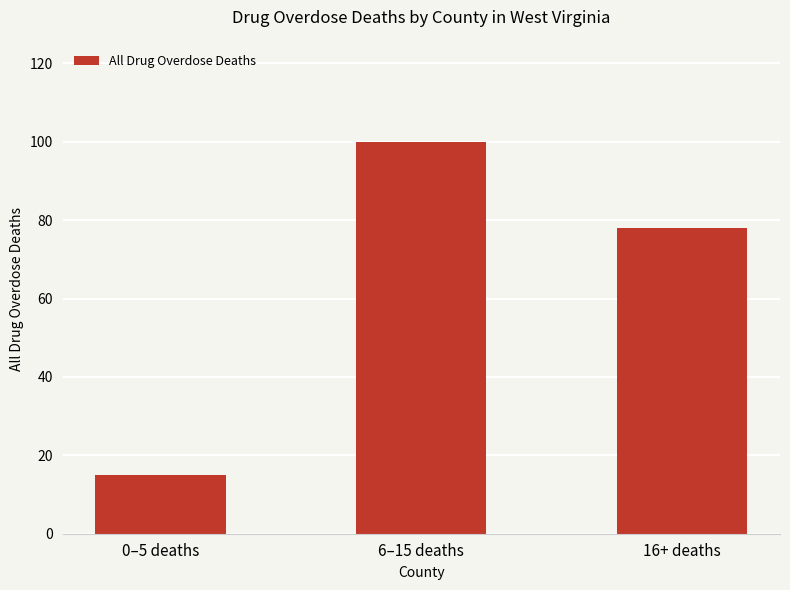

How many values are between 15 and 100?

3